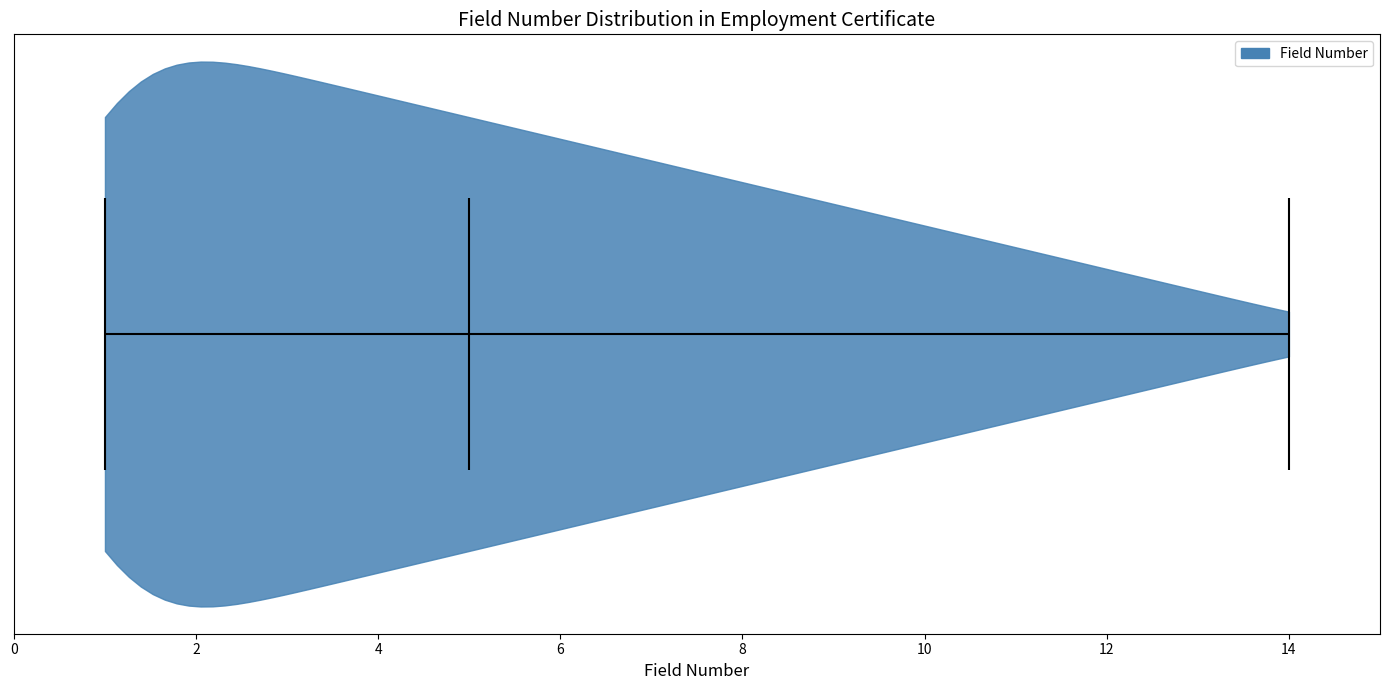

Read this violin plot against the x-axis: where its median line is, and the lowest and highest points the violin reaches. The values are not printed on the chart, so give them approximately, as read against the axis.

median line 5, lowest point 1, highest point 14